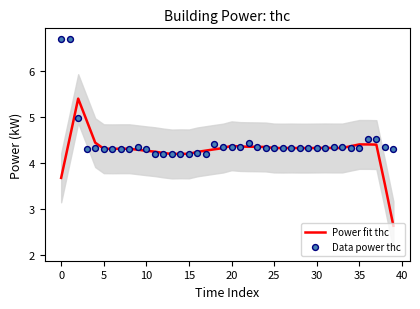

Which series reaches the minimum Y coordinate?

Power fit thc